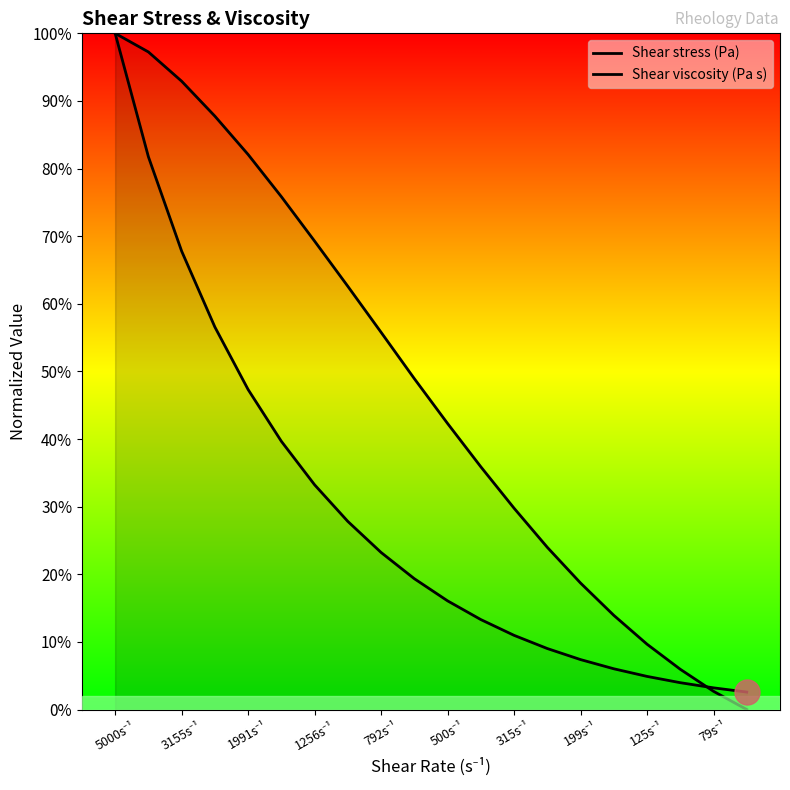

Is this an area chart (filled region under the line)?

No